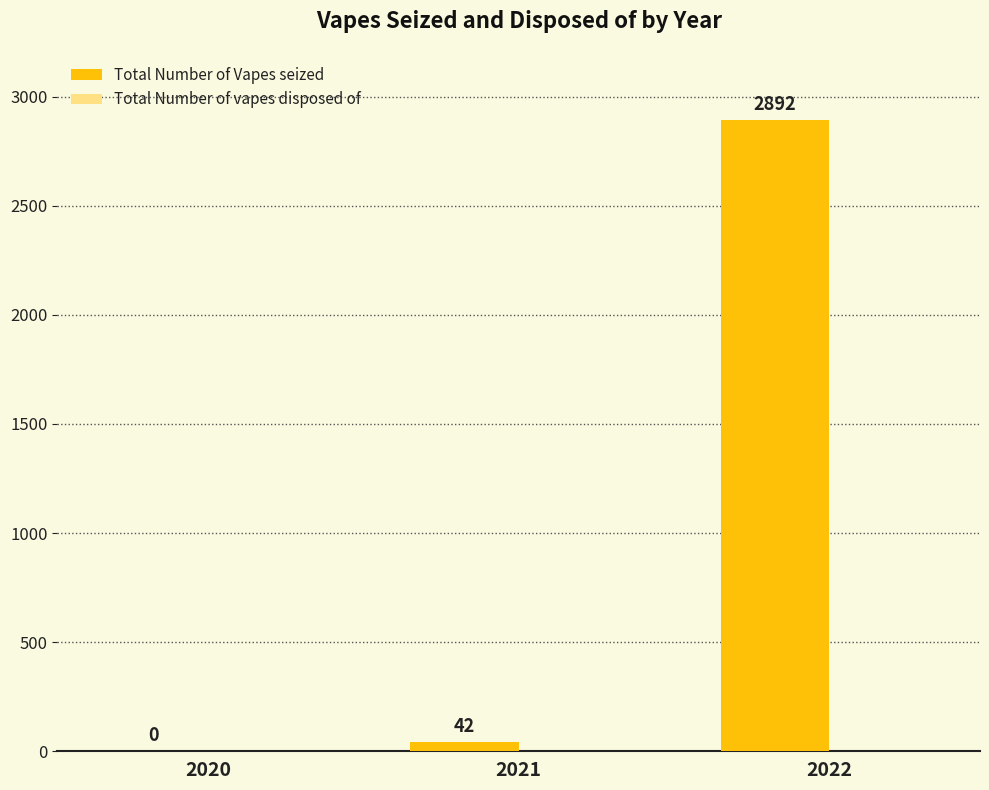

Which category has the highest value across all series?

2022